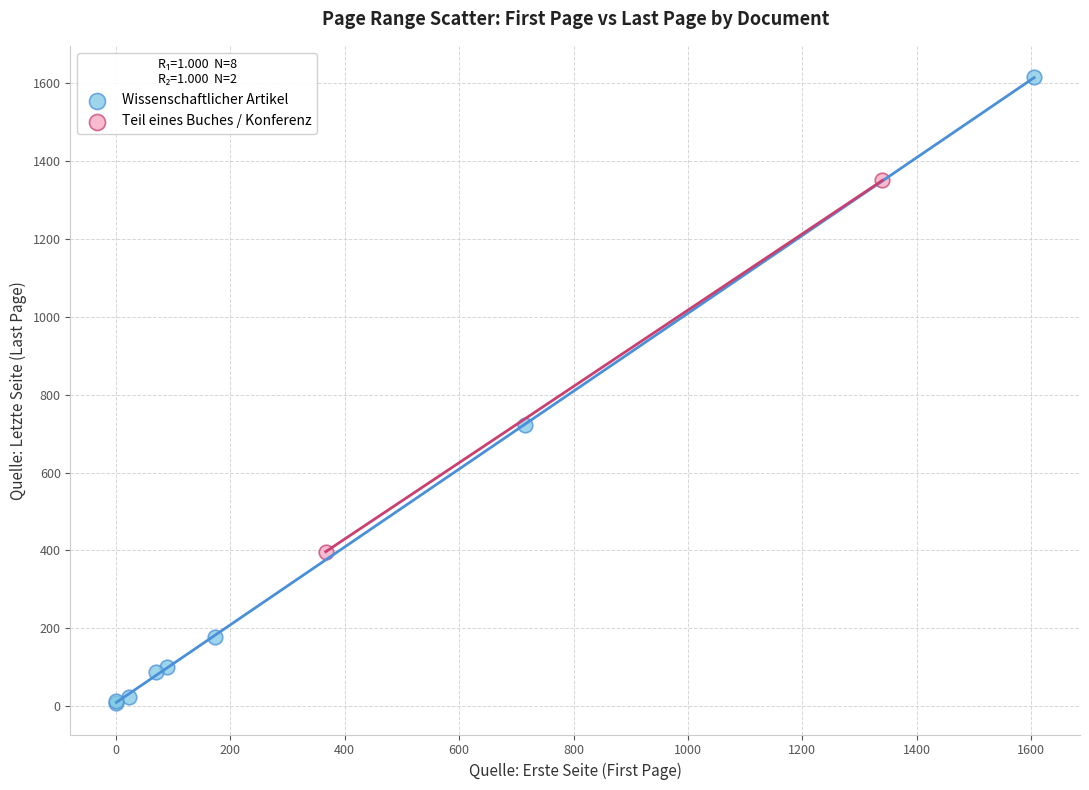

Which series reaches the maximum Y coordinate?

Wissenschaftlicher Artikel